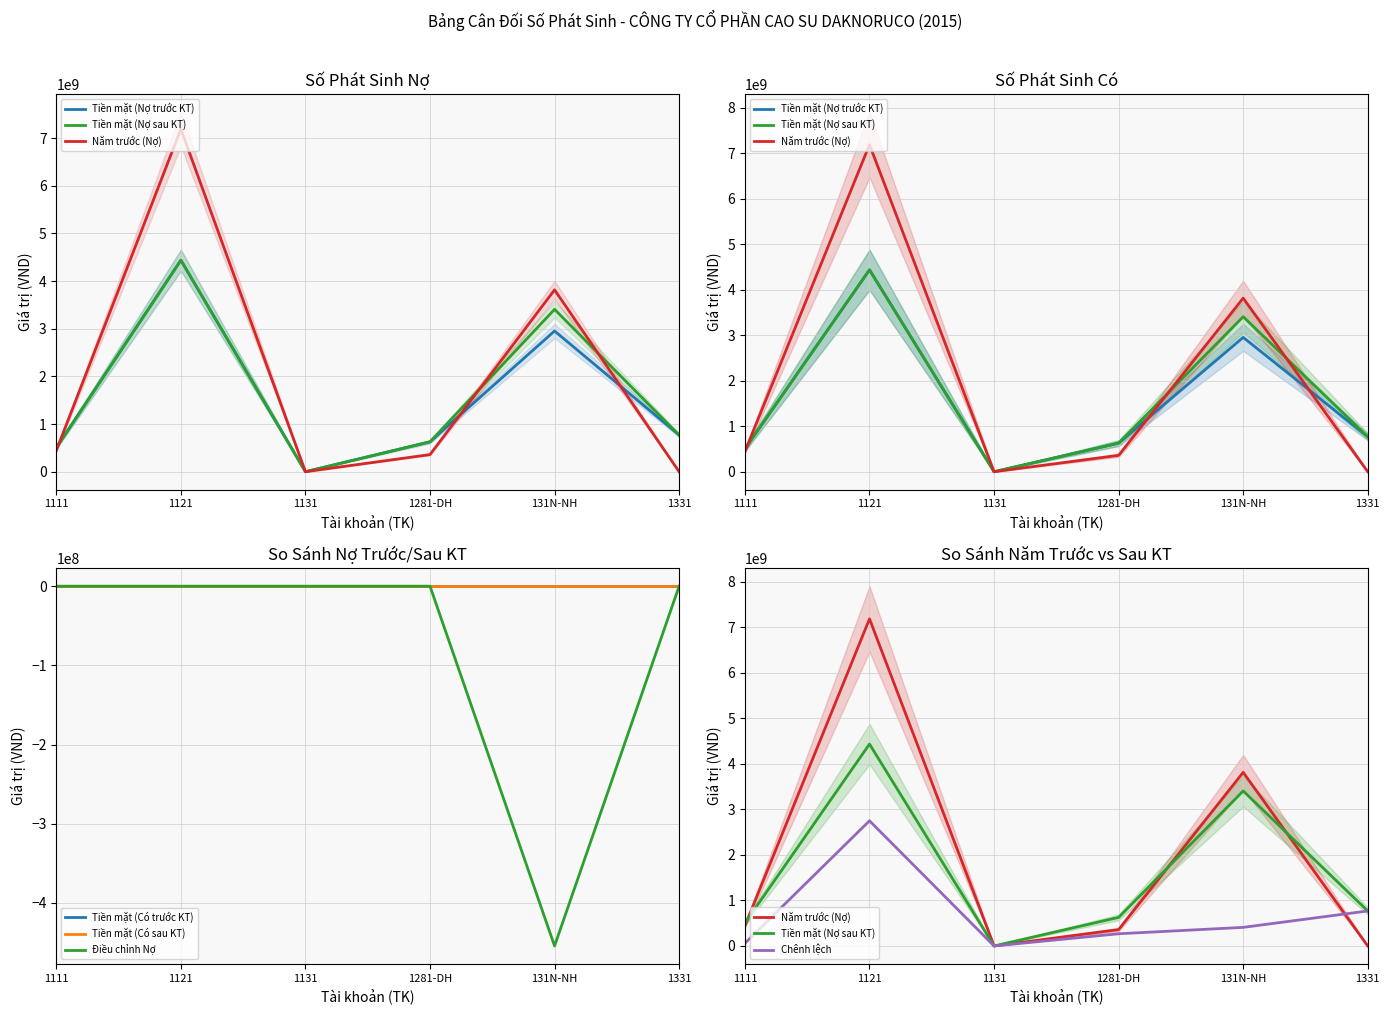

How many values in the Năm trước (Nợ) series are below 444835208?

3